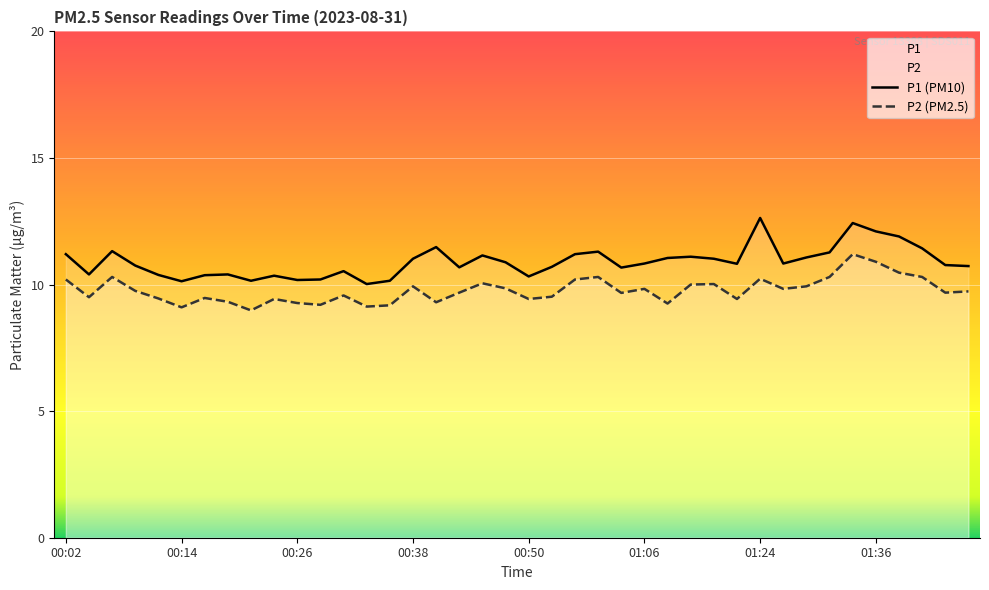

True or false: P1 (PM10) and P2 (PM2.5) intersect in this chart.

False